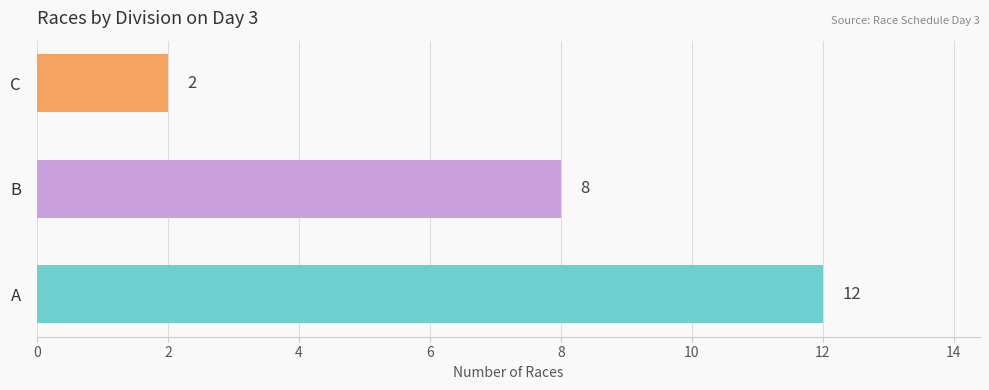

Are the bars grouped side by side (vs. stacked)?

No